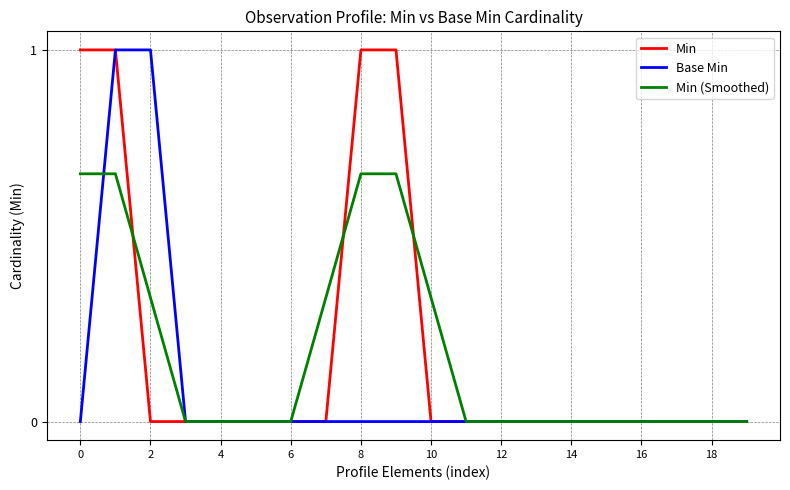

What is the highest value of the Base Min series?

1.0